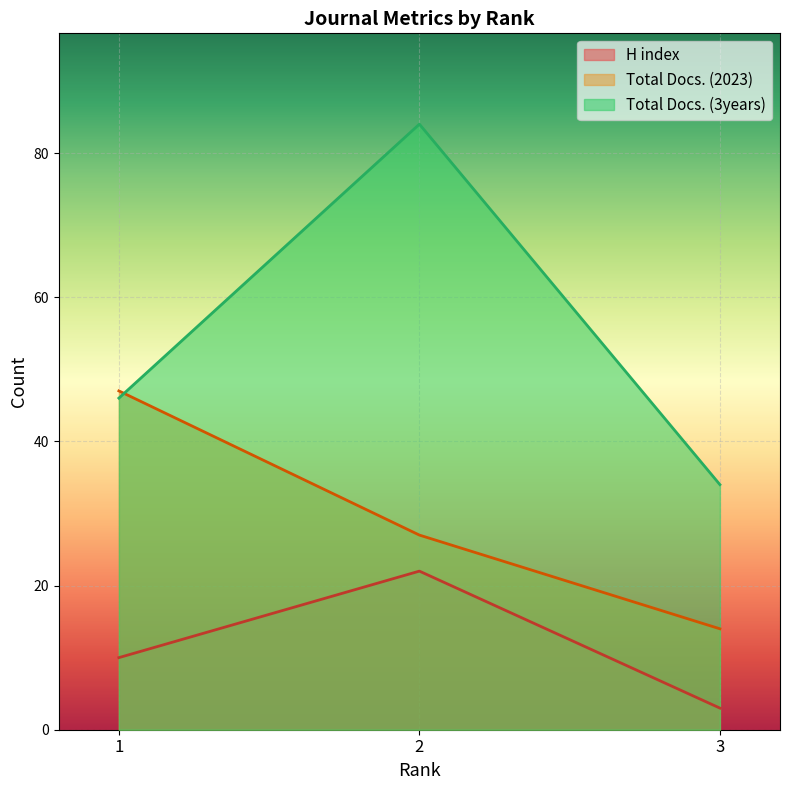

Between 1 and 2, which series saw the biggest shift?

Total Docs. (3years)